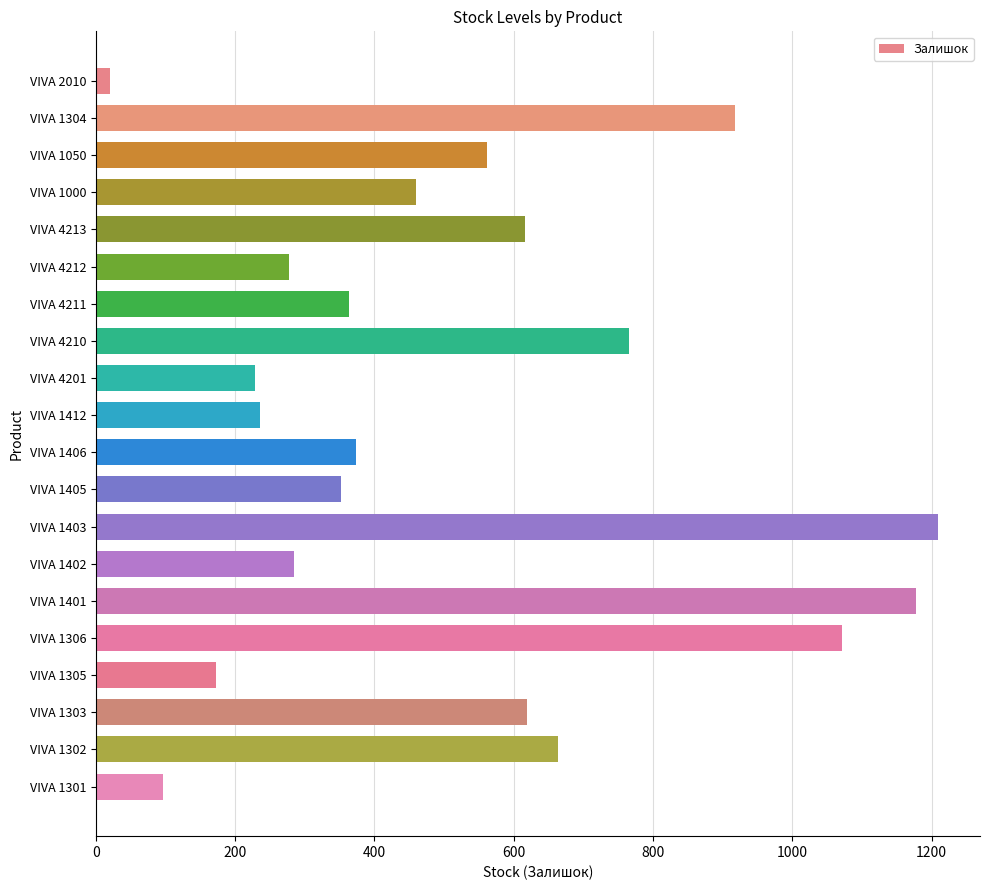

Is it true that the value at VIVA 4211 is 363?

True